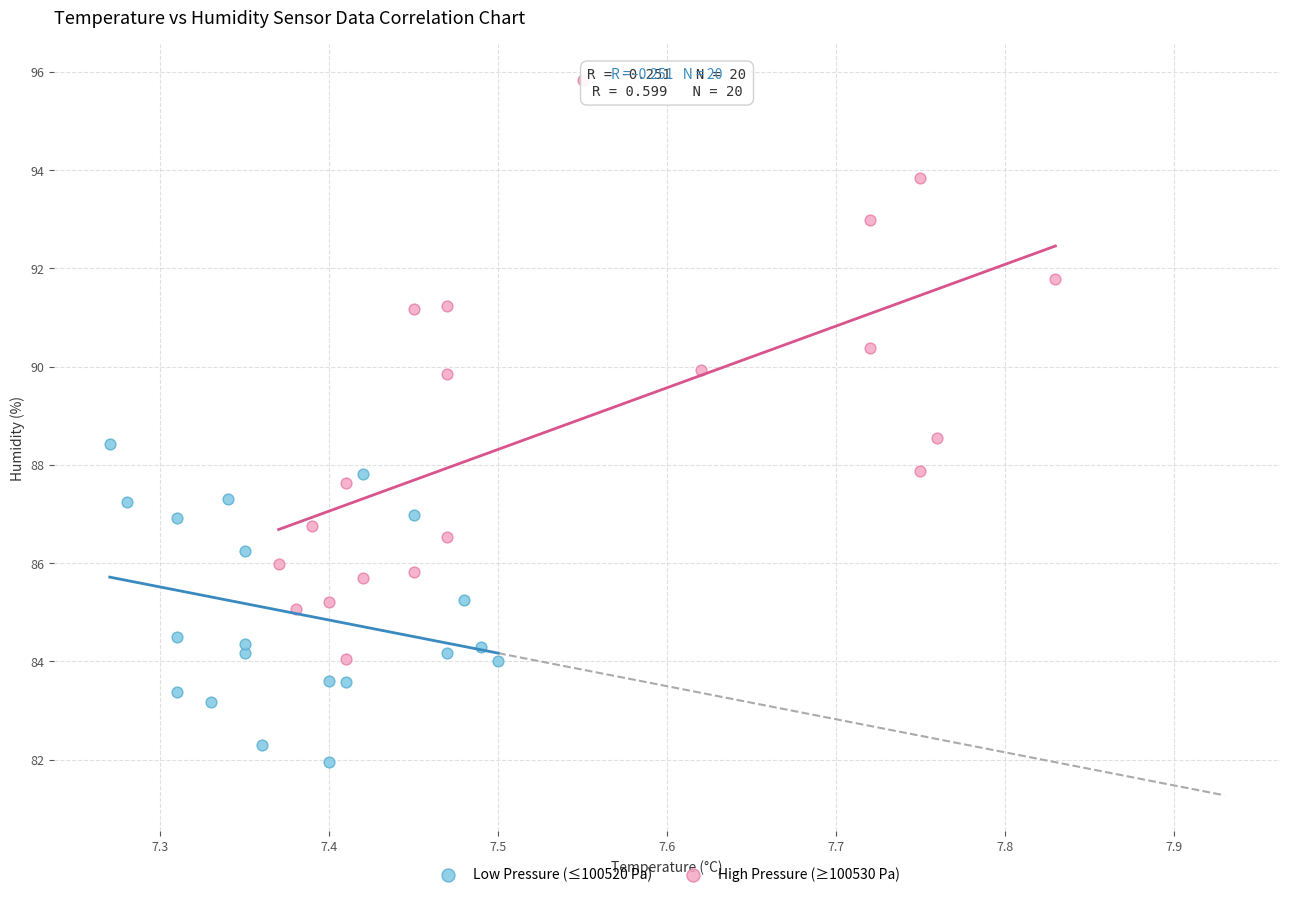

Which series has the widest spread of Y values?

High Pressure (≥100530 Pa)